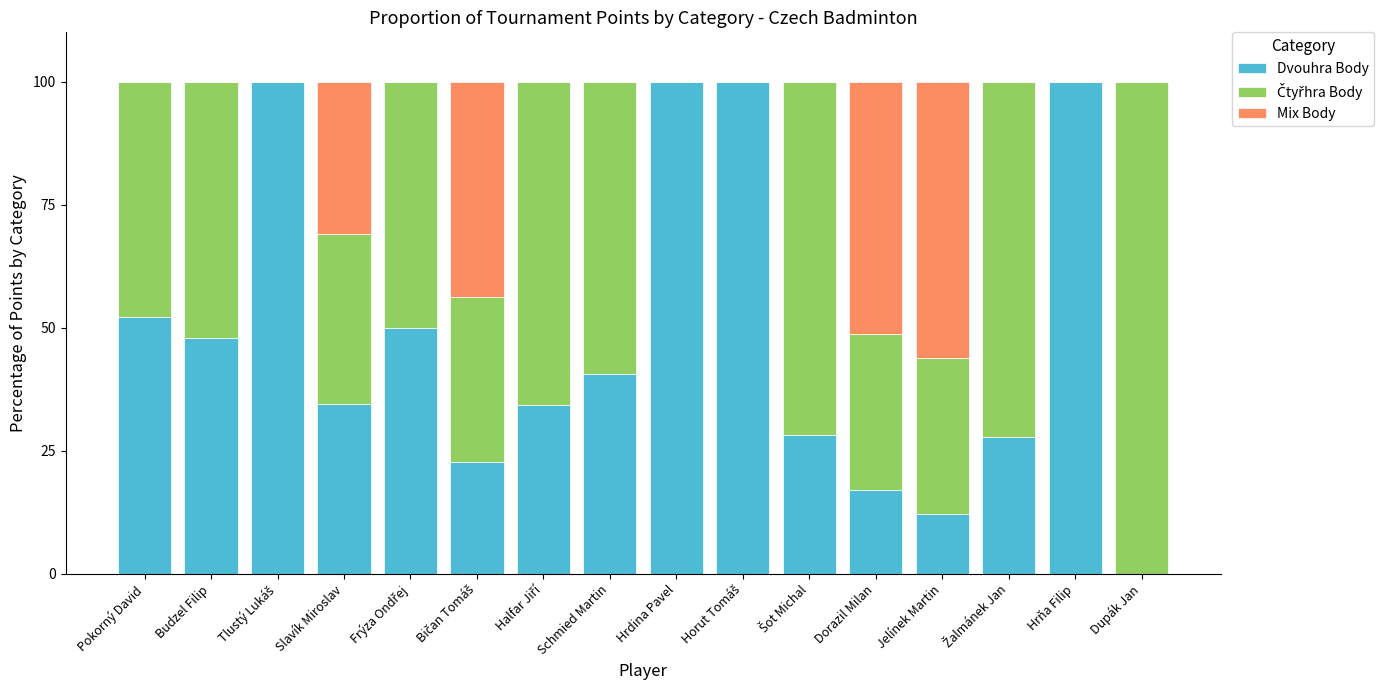

What is the sum of all Dvouhra Body values?

767.4